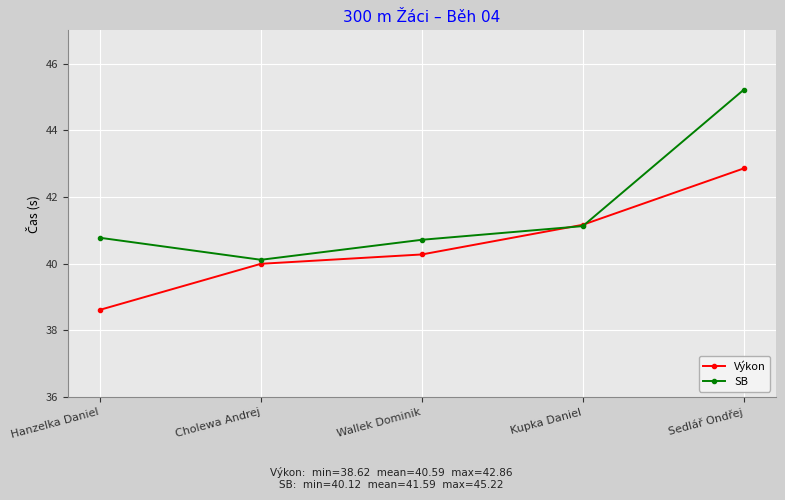

What is the average value of the SB series?

41.6